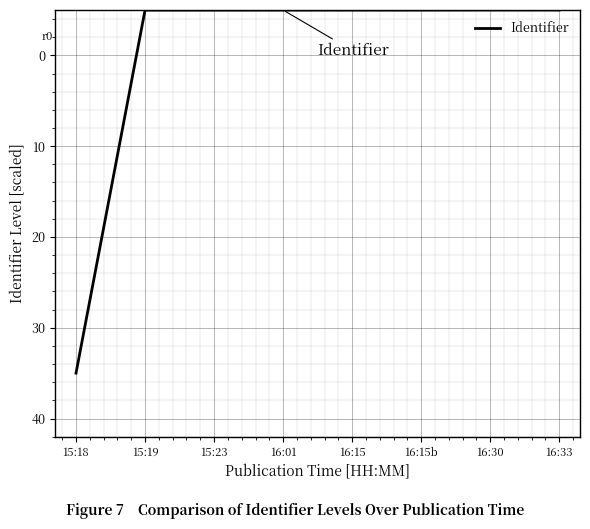

Does the chart have visible grid lines?

Yes